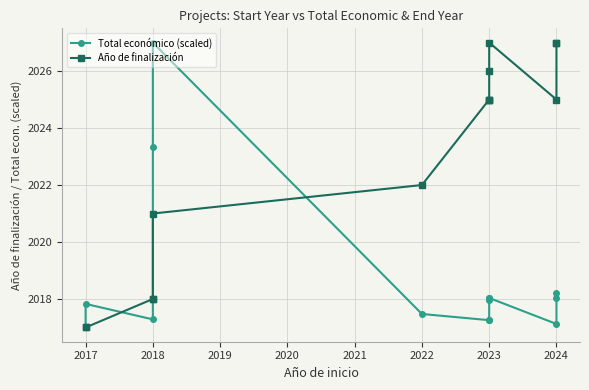

Which series has the largest total across all categories?

Año de finalización